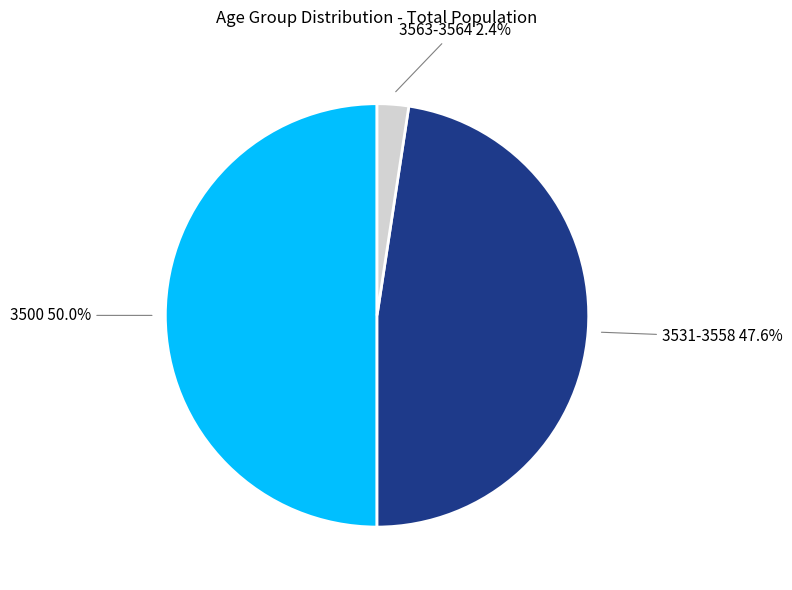

What percentage do 3563-3564 2.4% and 3531-3558 47.6% together represent?

50.0%